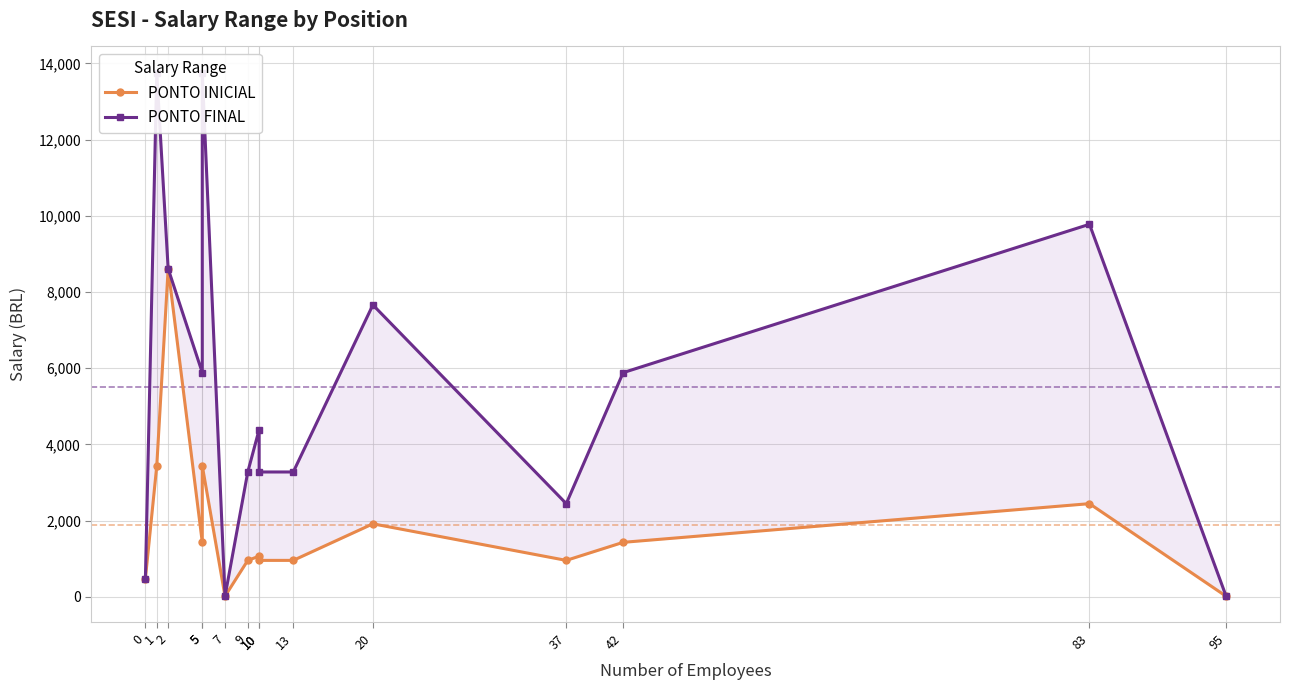

The PONTO FINAL series shows 3276.3 at 13. True or false?

True